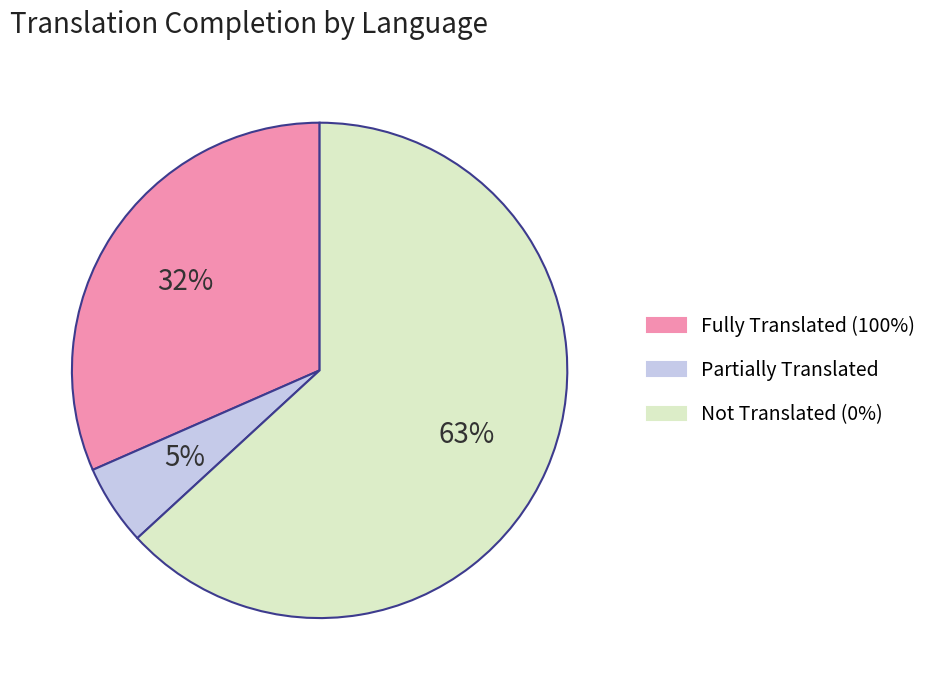

To the nearest percent, what is the difference between the largest and smallest slice percentages?

58%